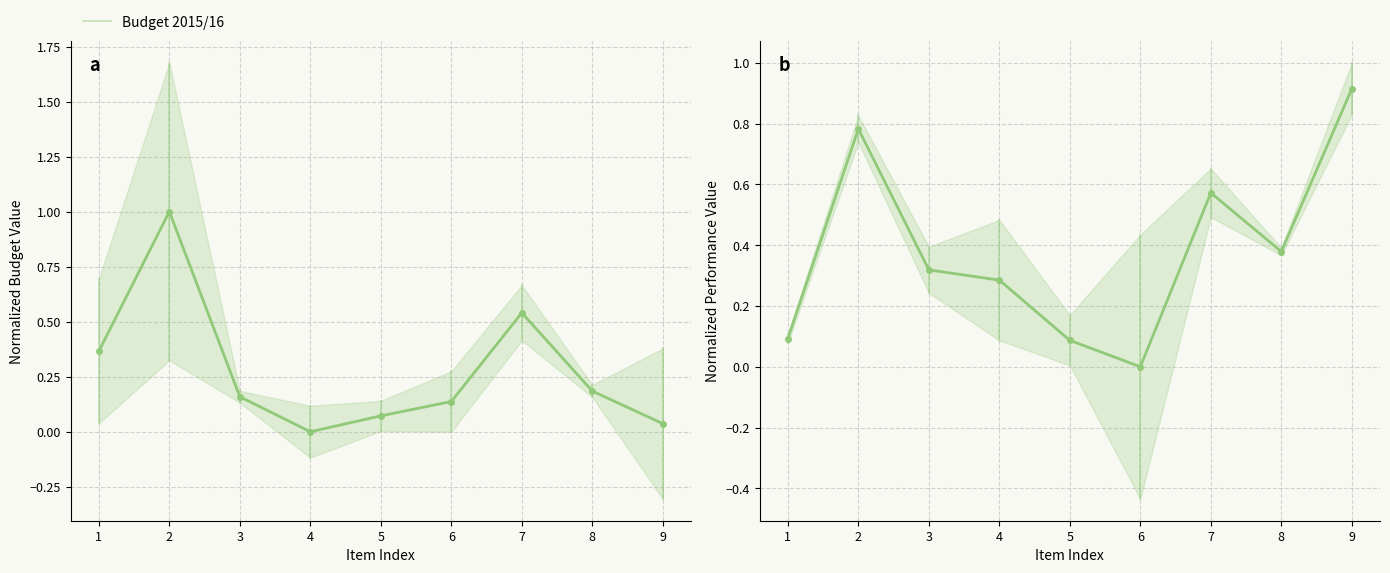

What is the value of the Adjustment Budget 2015/16 point at the 4th from the left?

0.3